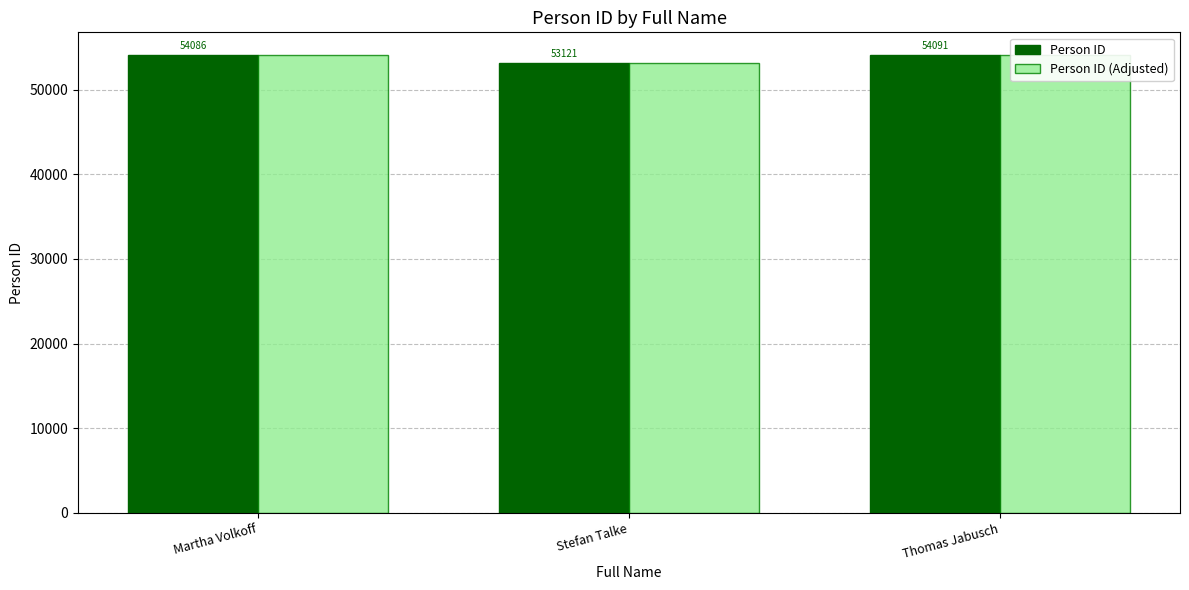

At how many categories does at least one series exceed 54000?

2